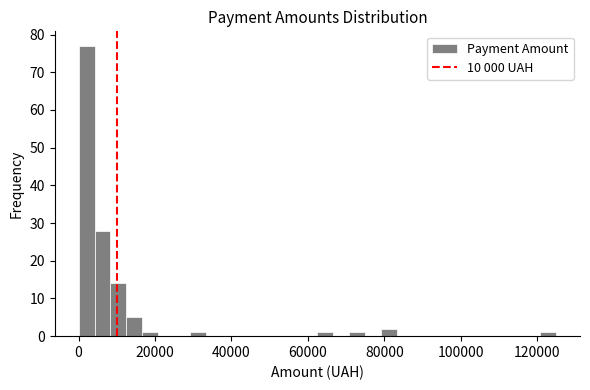

Read against the x-axis, roughly where is the centre of the tallest bar?

2000